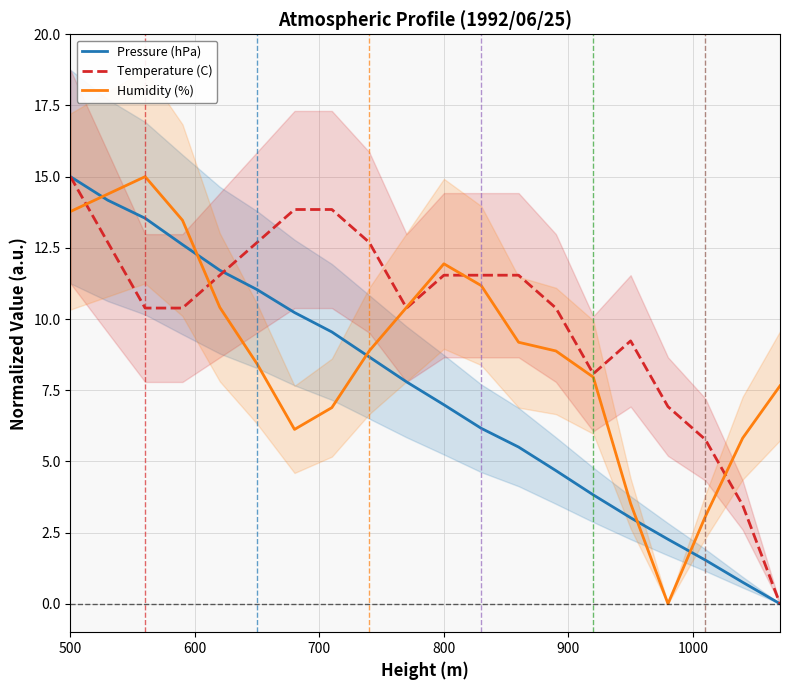

At how many categories does at least one series exceed 0?

20